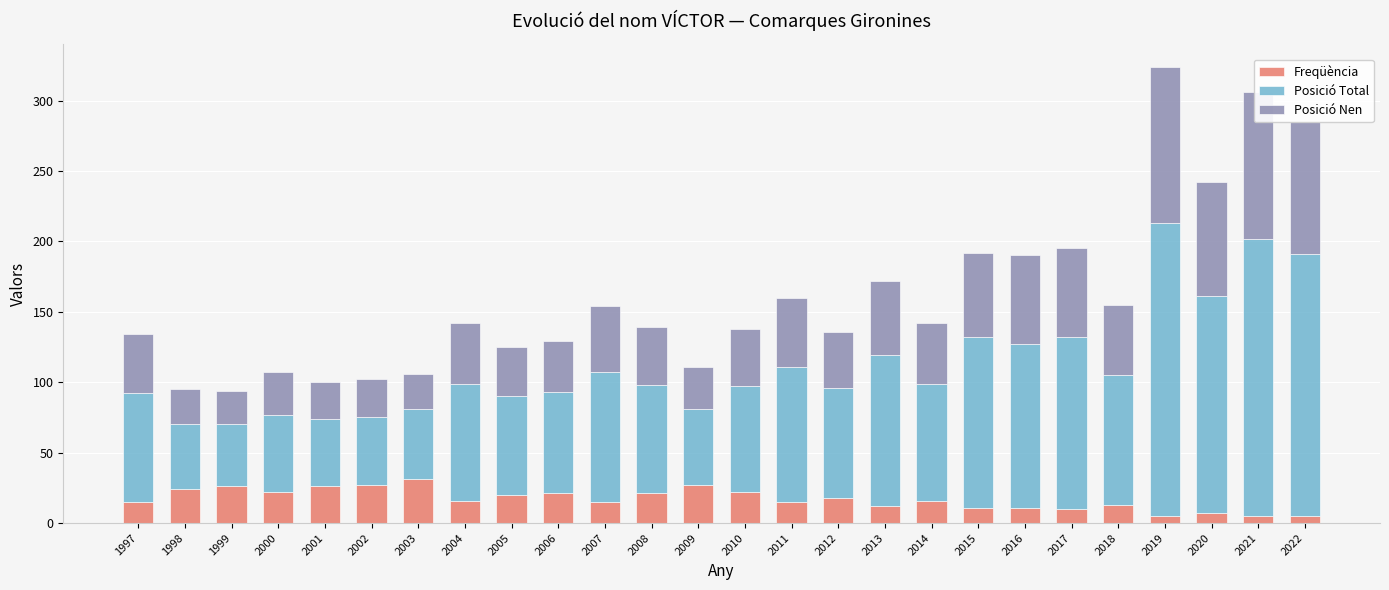

Is it true that Freqüència equals 11 at 2015?

True